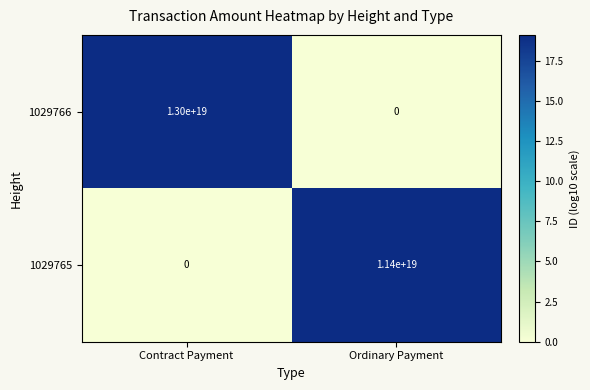

Which category has the highest value across all series?

Contract Payment